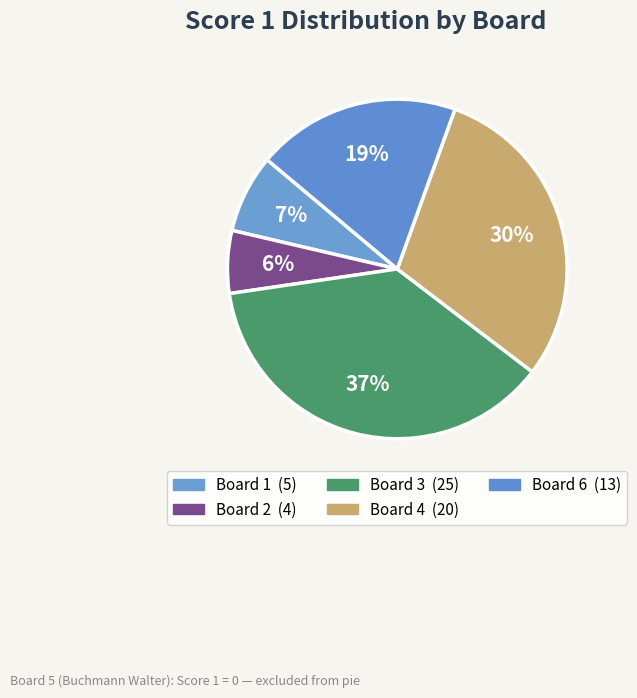

How many slices are in this pie chart?

5